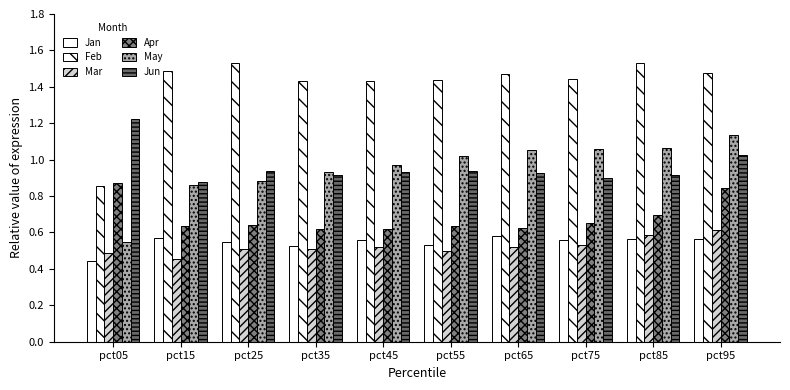

Is it true that Mar equals 0.2 at pct25?

False